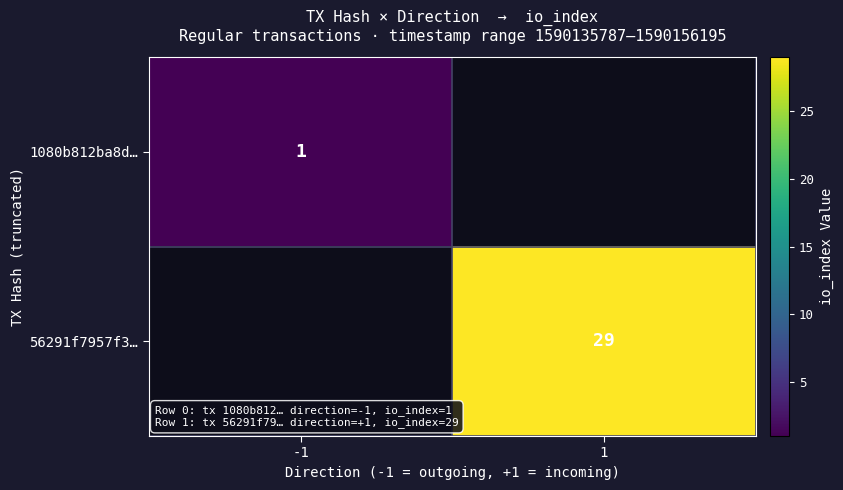

True or false: 56291f7957f3… has a value of 13 at 1.

False